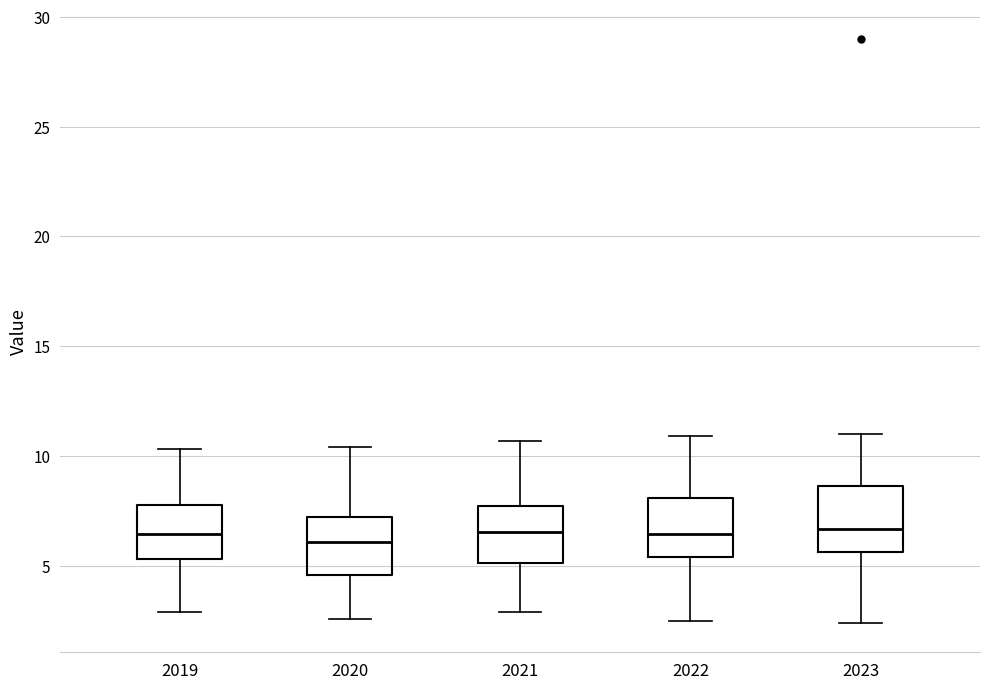

Where is the lower edge of the box at x = 2021 on the y-axis? The values are not printed on the chart, so give them approximately, as read against the axis.

5.0